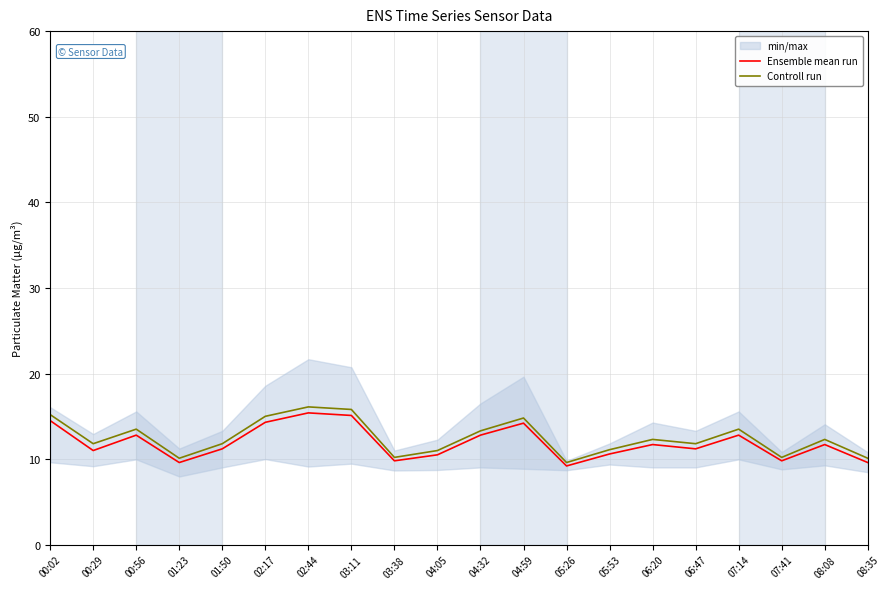

Where is the first local maximum for Controll run?

00:56